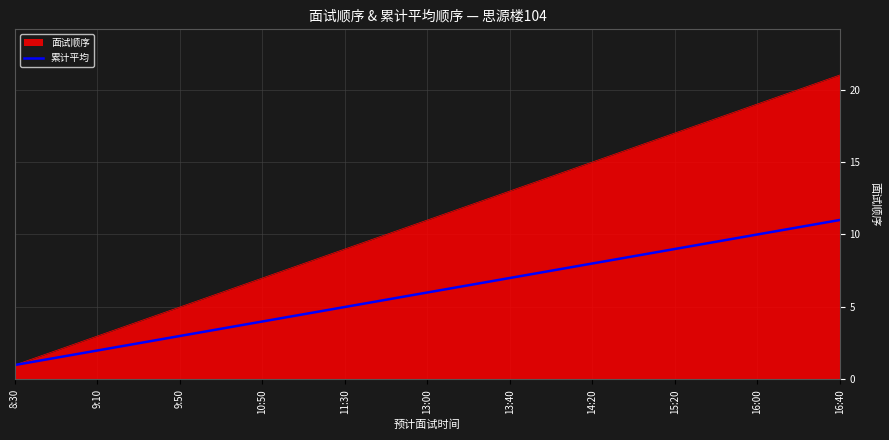

List the series in order of their overall mean, lowest first.

累计平均, 面试顺序